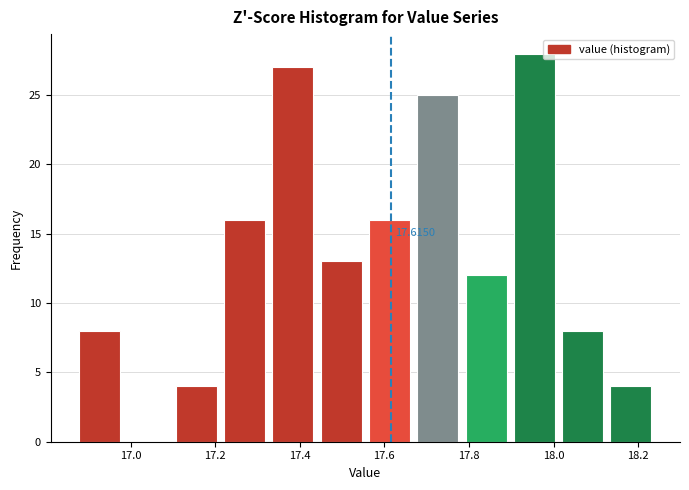

Over which range of the x-axis is the bar tallest?

17.90 to 18.02